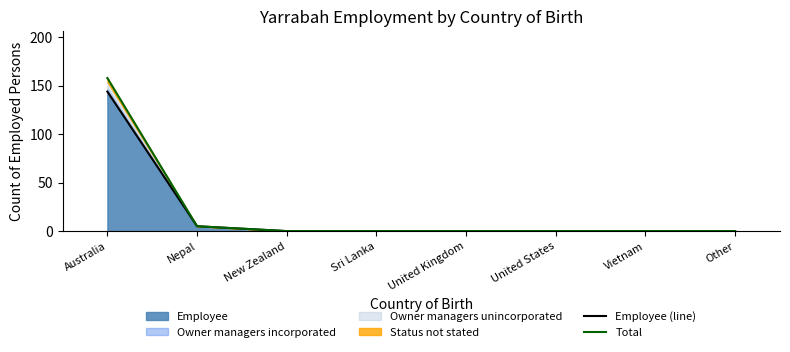

How many lines are shown in the chart?

2